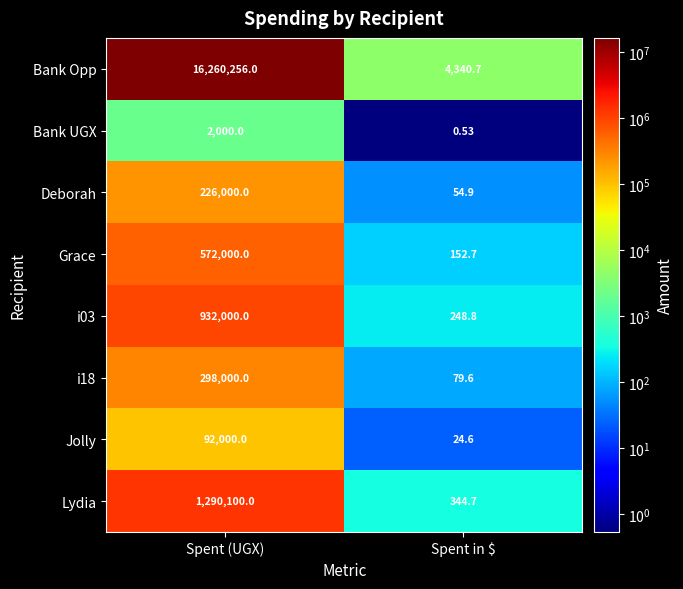

At which category is the sum across all series the highest?

Spent (UGX)